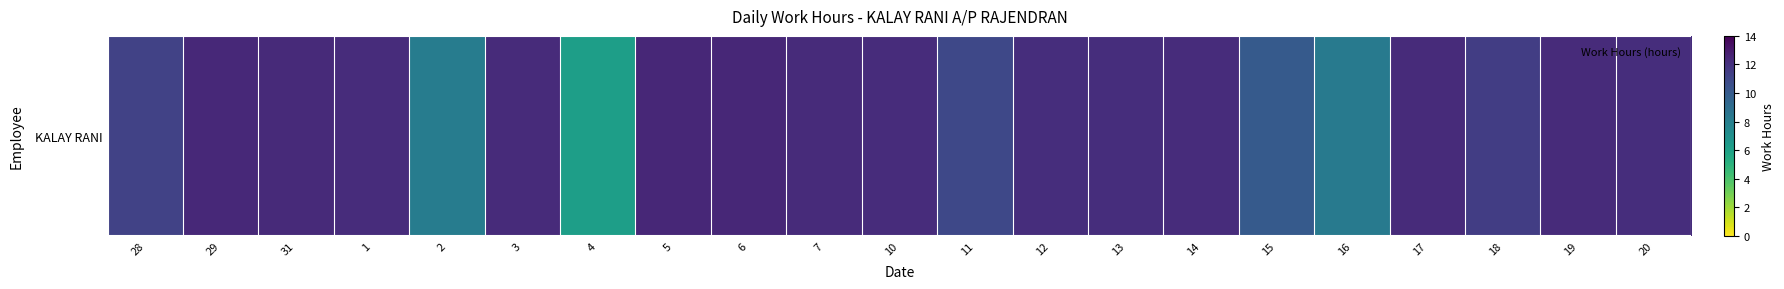

Reading right to left, list all the values displayed in this chart.

12.2	12.3	11.4	12.3	8.2	10.0	12.2	12.2	12.2	11.0	12.2	12.3	12.4	12.4	6.2	12.2	8.1	12.2	12.3	12.4	11.3